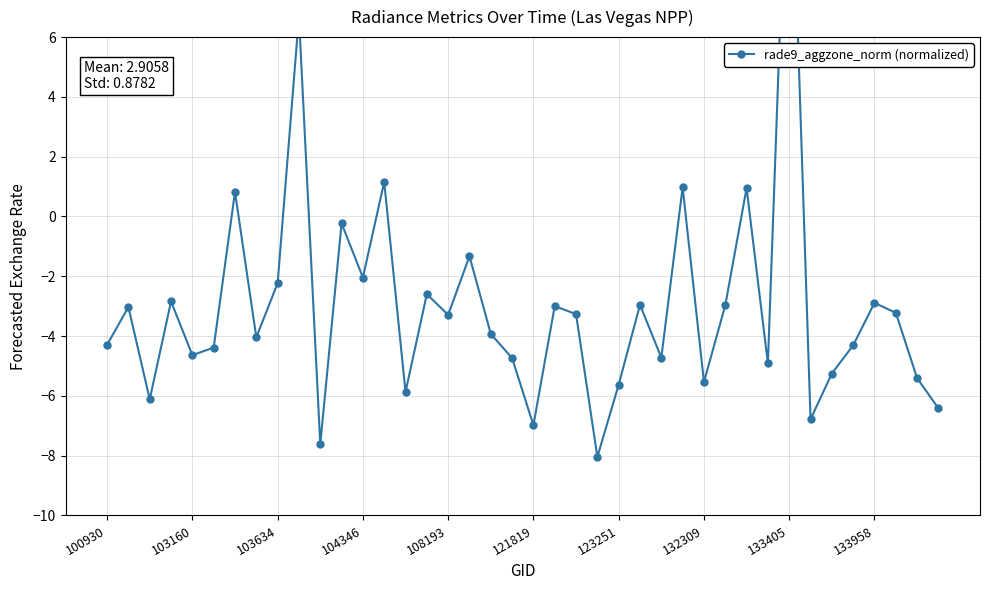

How many distinct data groups are displayed?

1